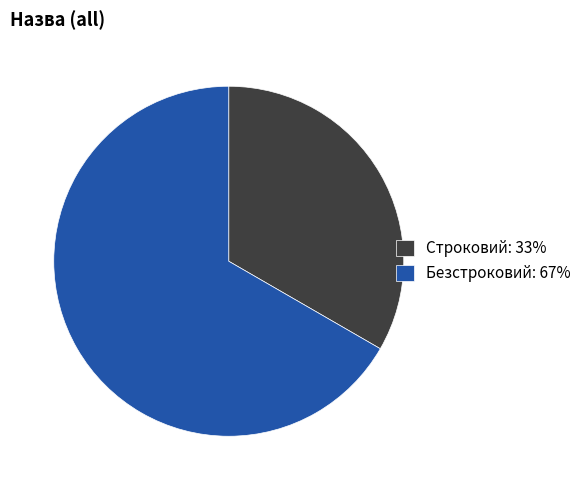

How many segments does this pie chart have?

2